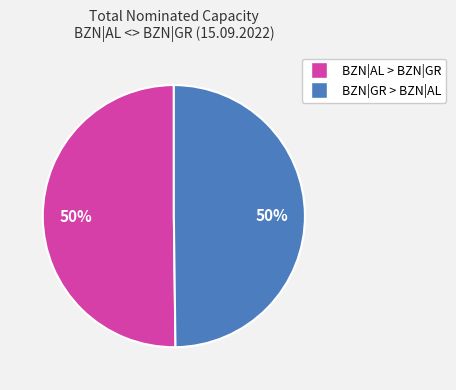

To the nearest percent, what is the average slice percentage?

50%